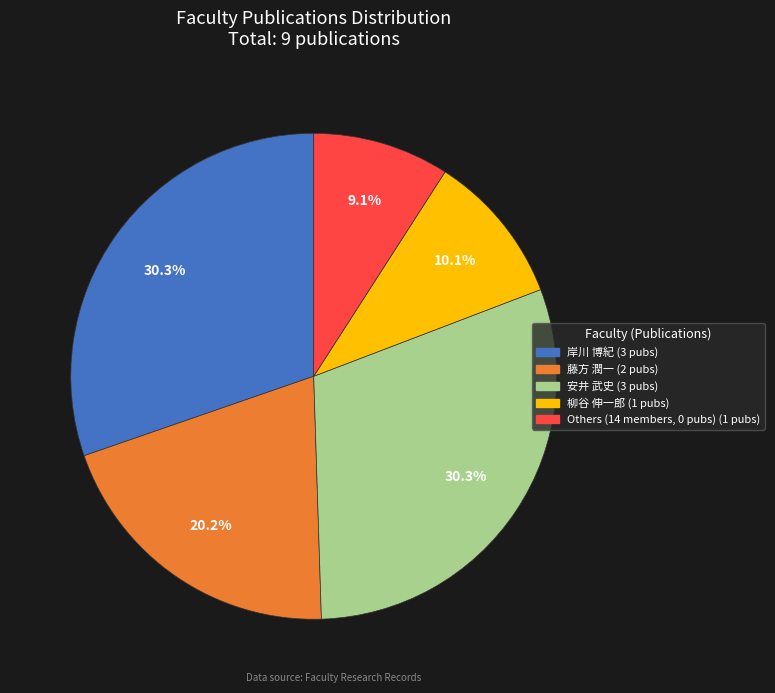

Count the number of slices in the pie.

5